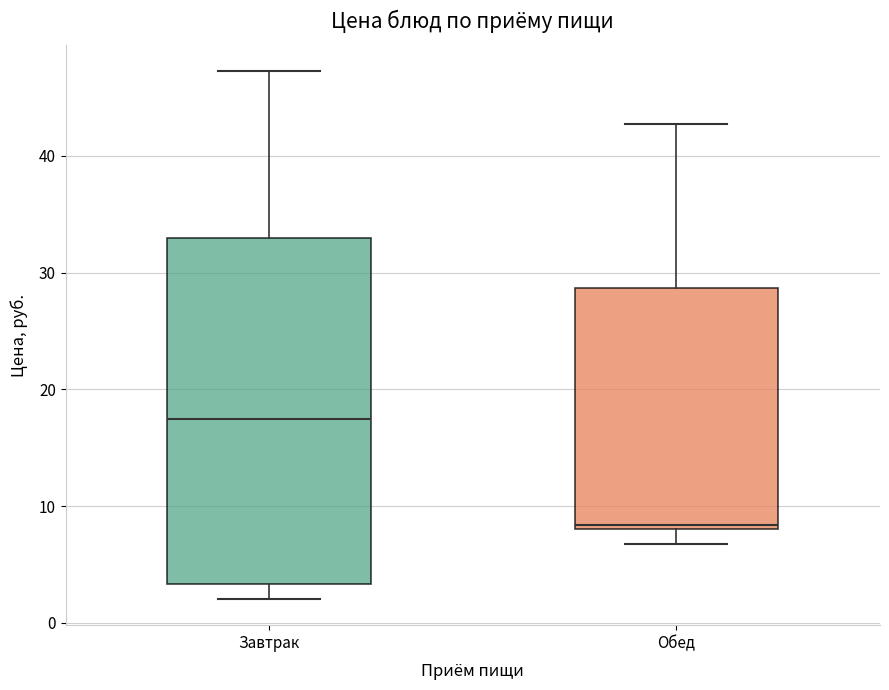

Which box is the tallest, from its lower edge to its upper edge?

Завтрак